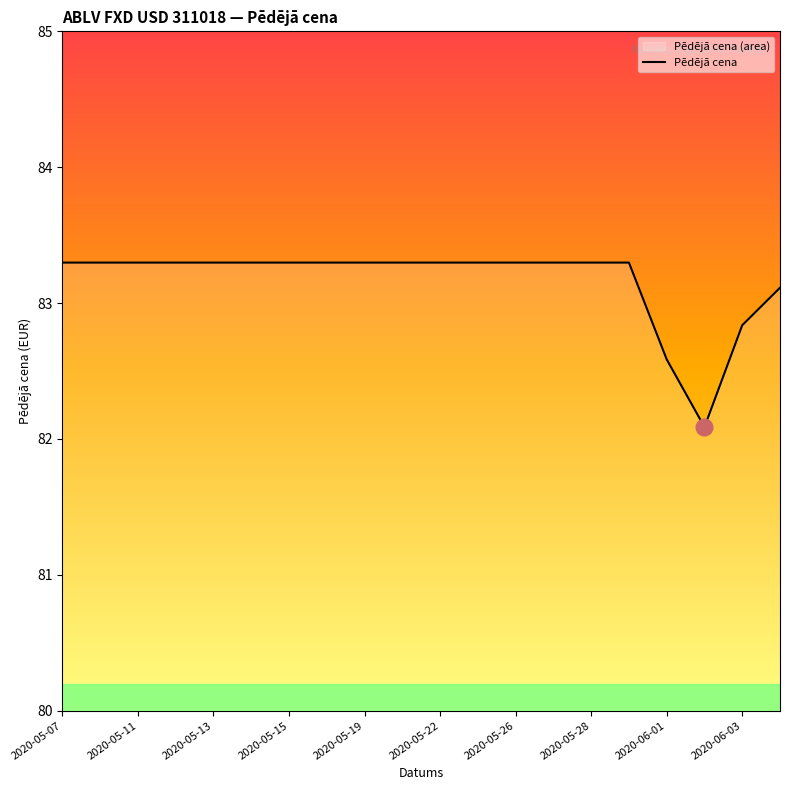

The chart shows a value of 83.3 at 2020-05-22. True or false?

True